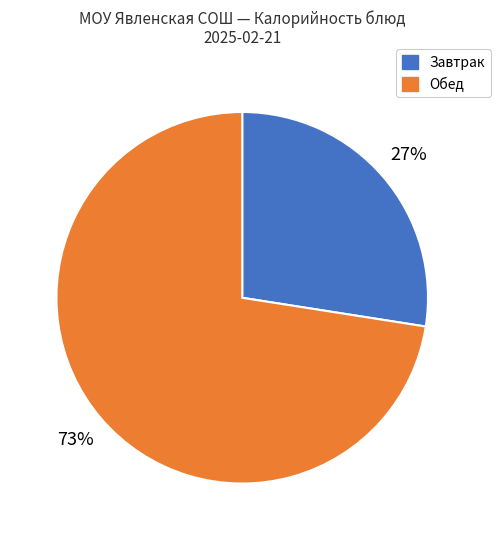

Is there a majority slice in this chart?

Yes